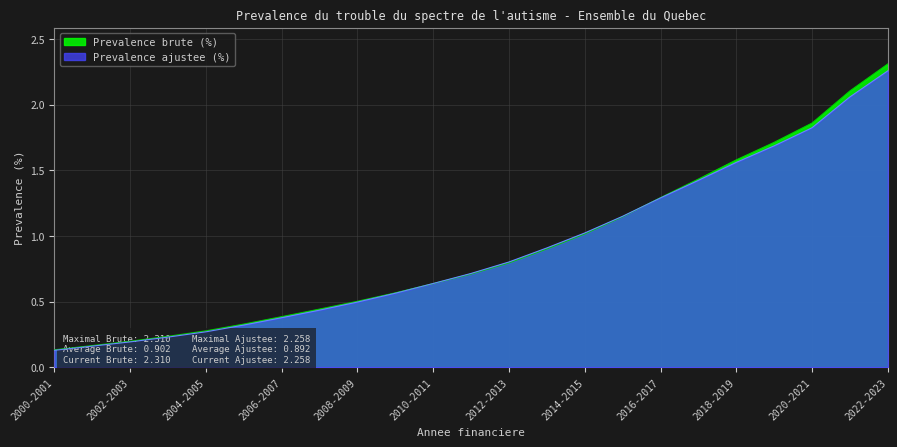

What is the label of the 16th point from the right?

2007-2008